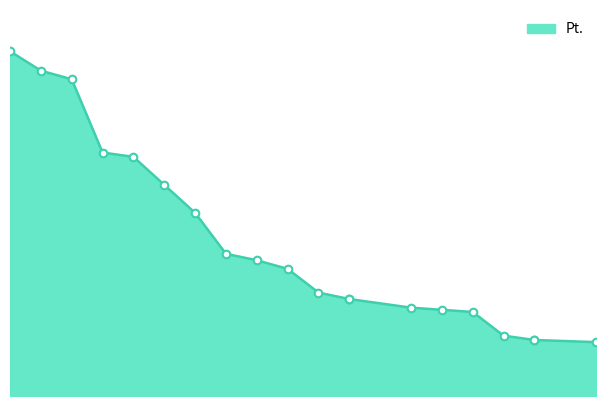

Approximately how many times larger is the value at 12 compared to 2?

0.3